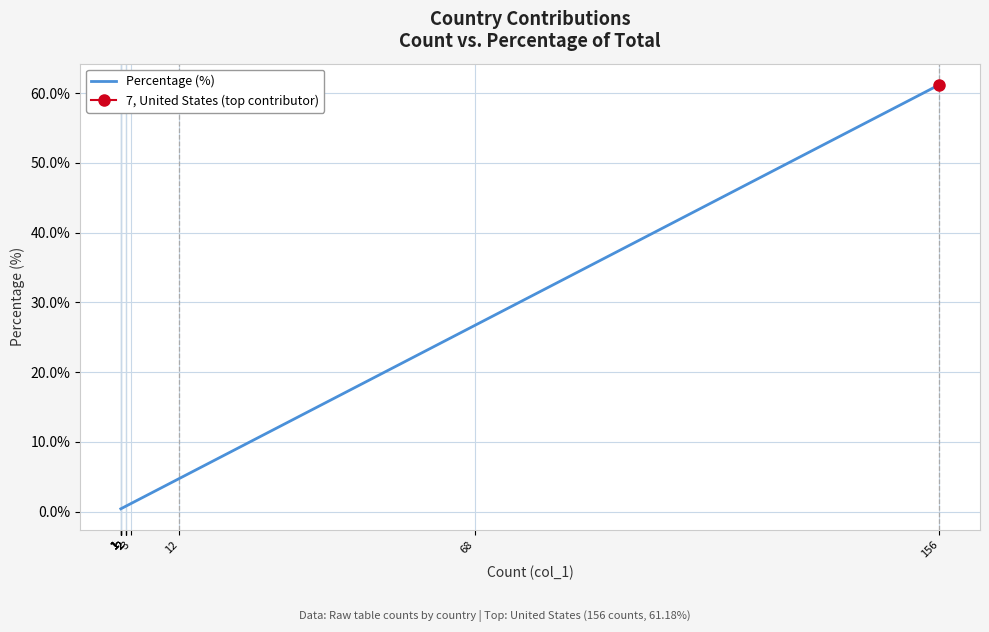

The chart shows a value of 0.5 at 1. True or false?

False